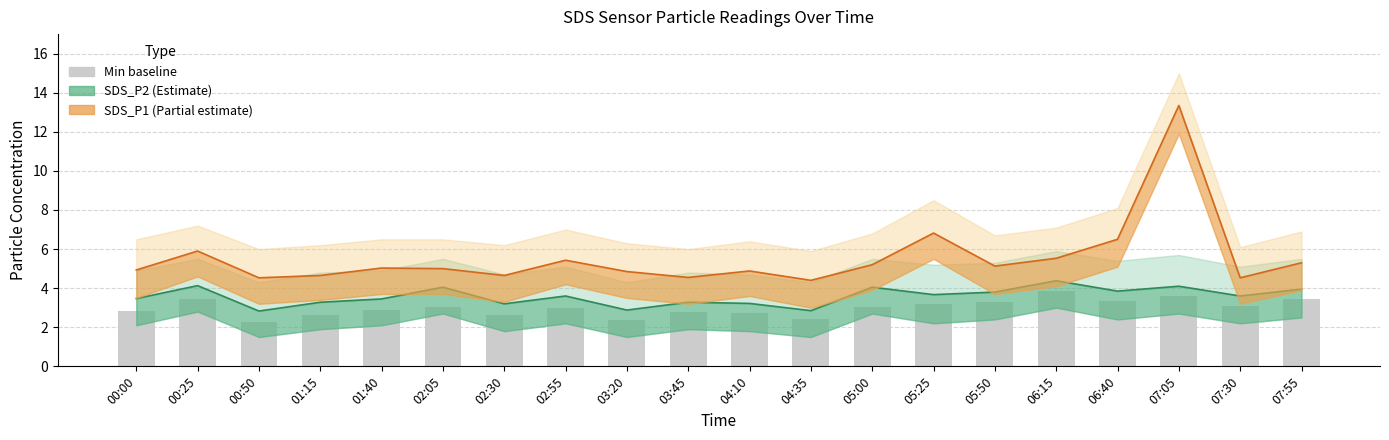

Are the bars horizontal?

No